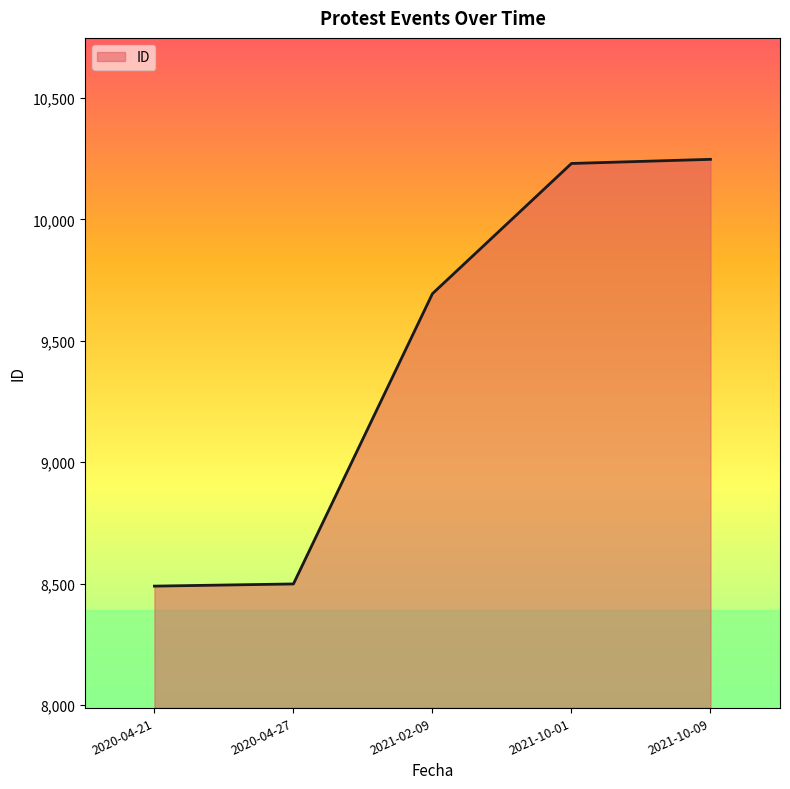

What is the ratio of the value at 2021-10-09 to the value at 2020-04-21?

1.2